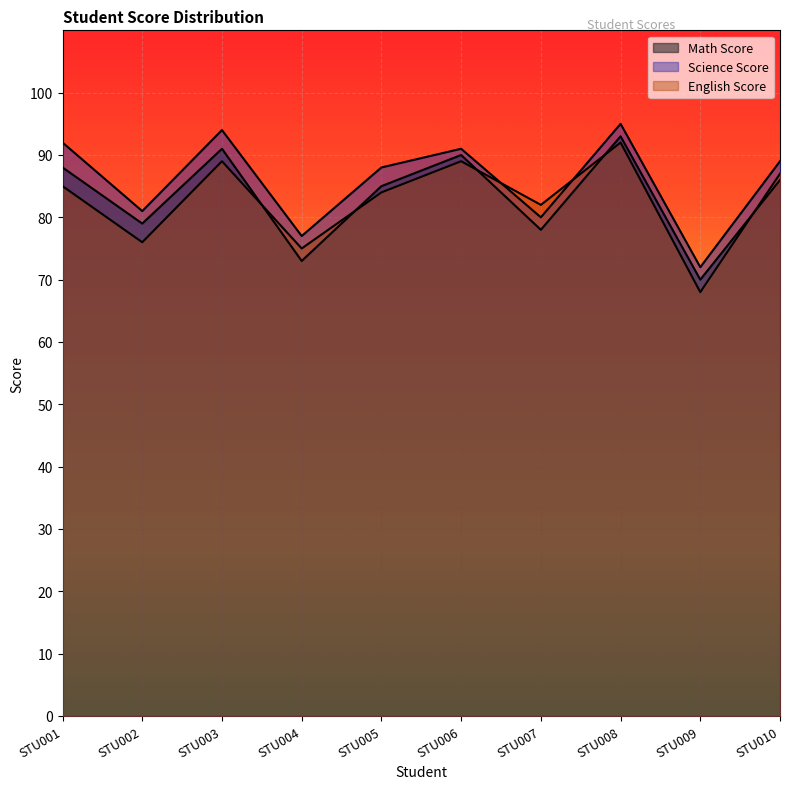

Which series changed the most between STU001 and STU003?

English Score